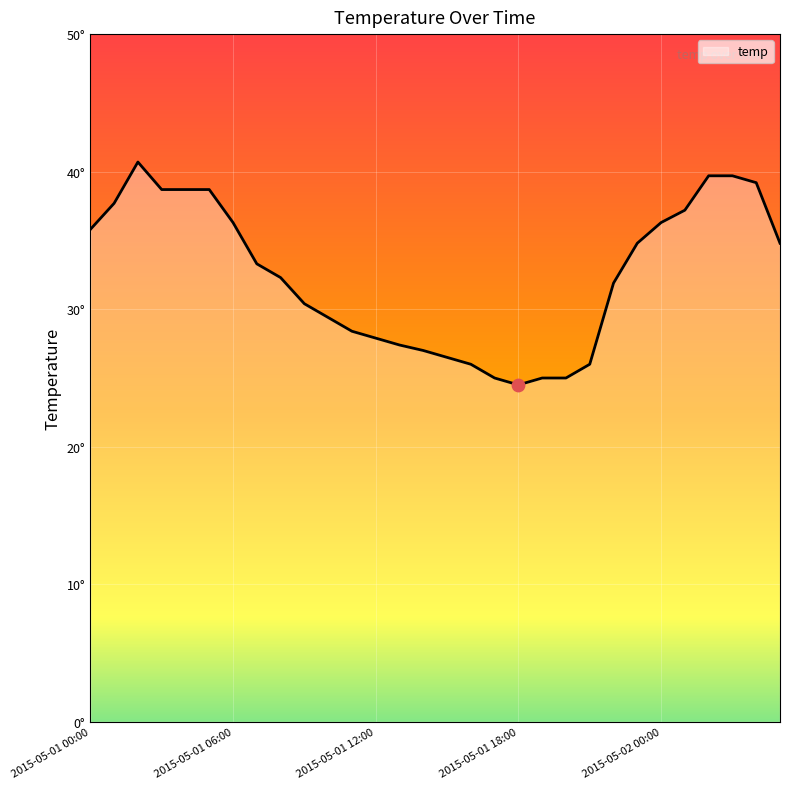

Is this an area chart (filled region under the line)?

Yes